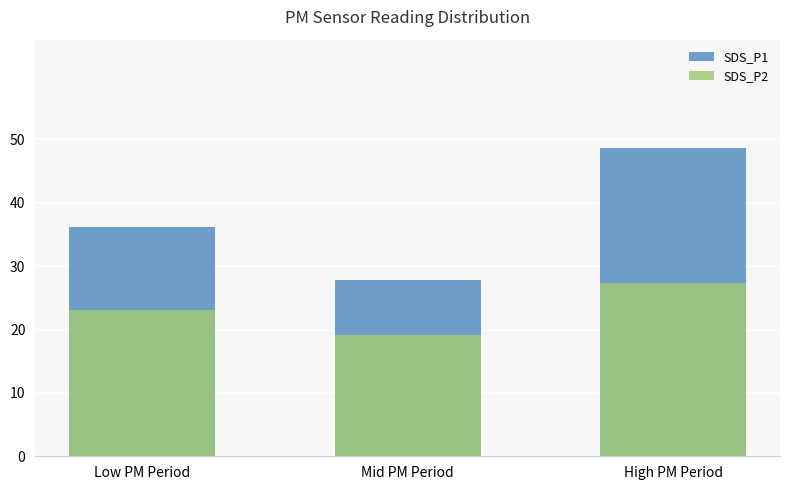

Are the bars horizontal?

No